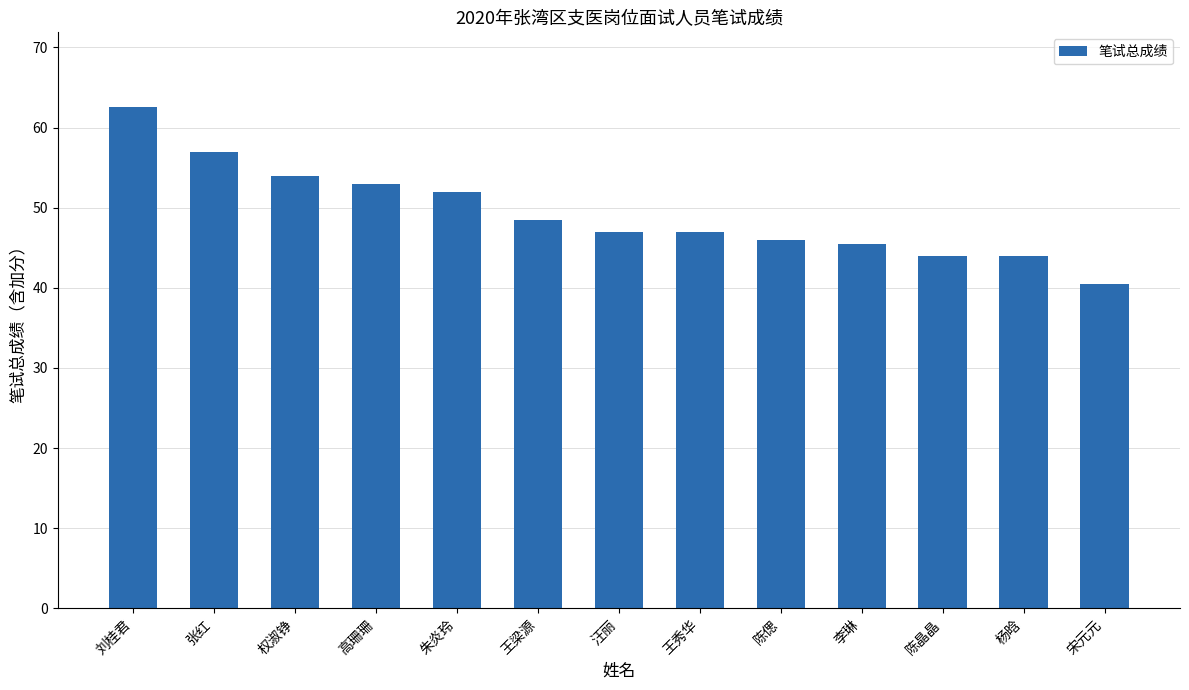

What is the ratio of the value at 王秀华 to the value at 高珊珊?

0.9